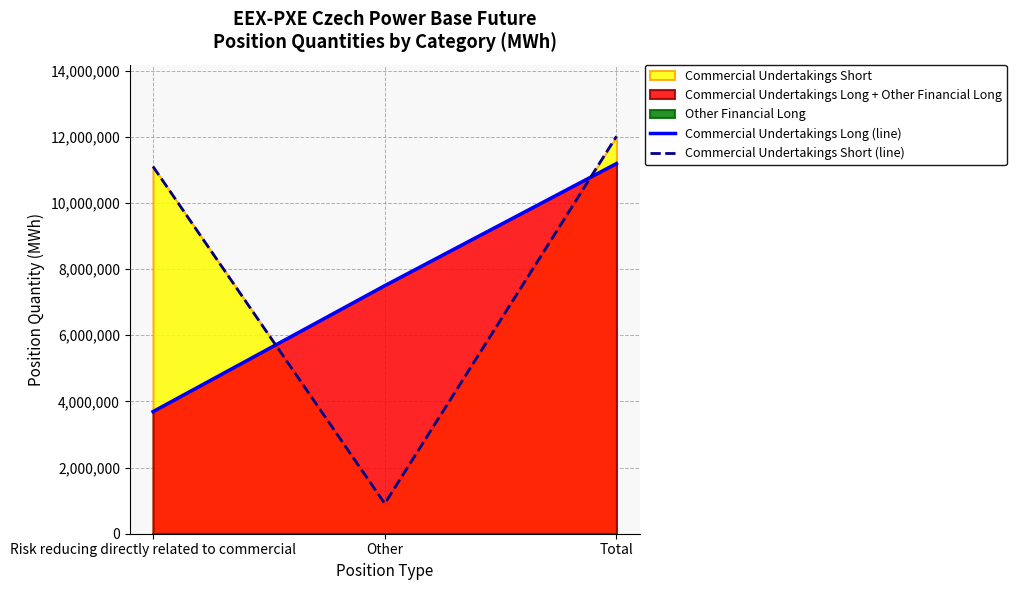

How many data points in Commercial Undertakings Short (line) are above 11103596?

1